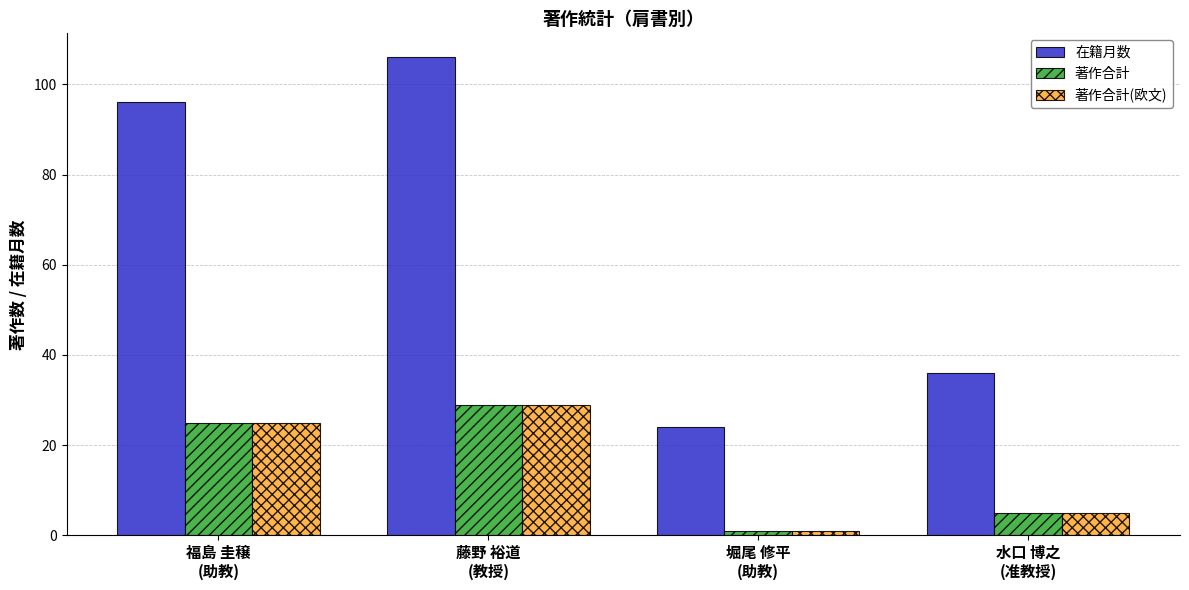

At which category is the sum across all series the highest?

藤野 裕道
(教授)